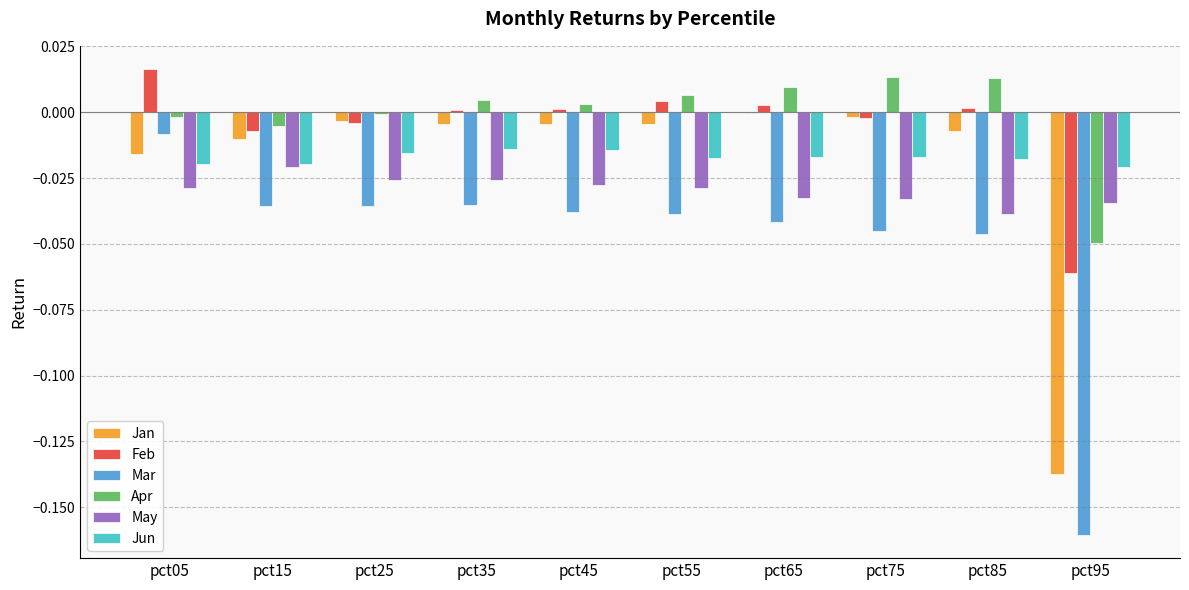

Is the value of Jan at pct25 greater than the value of Mar at pct25?

Yes